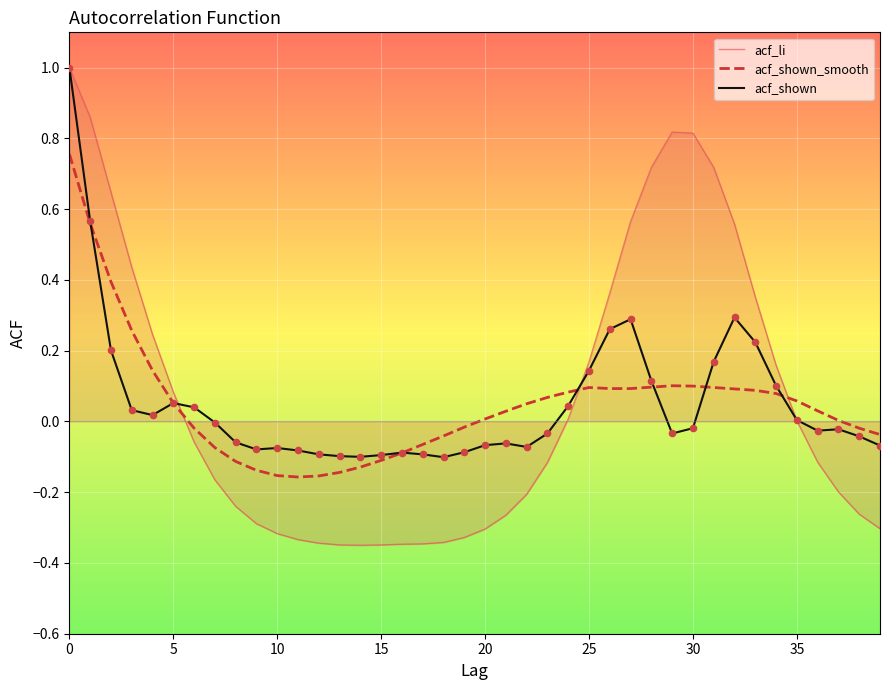

Which series has the largest total across all categories?

acf_li